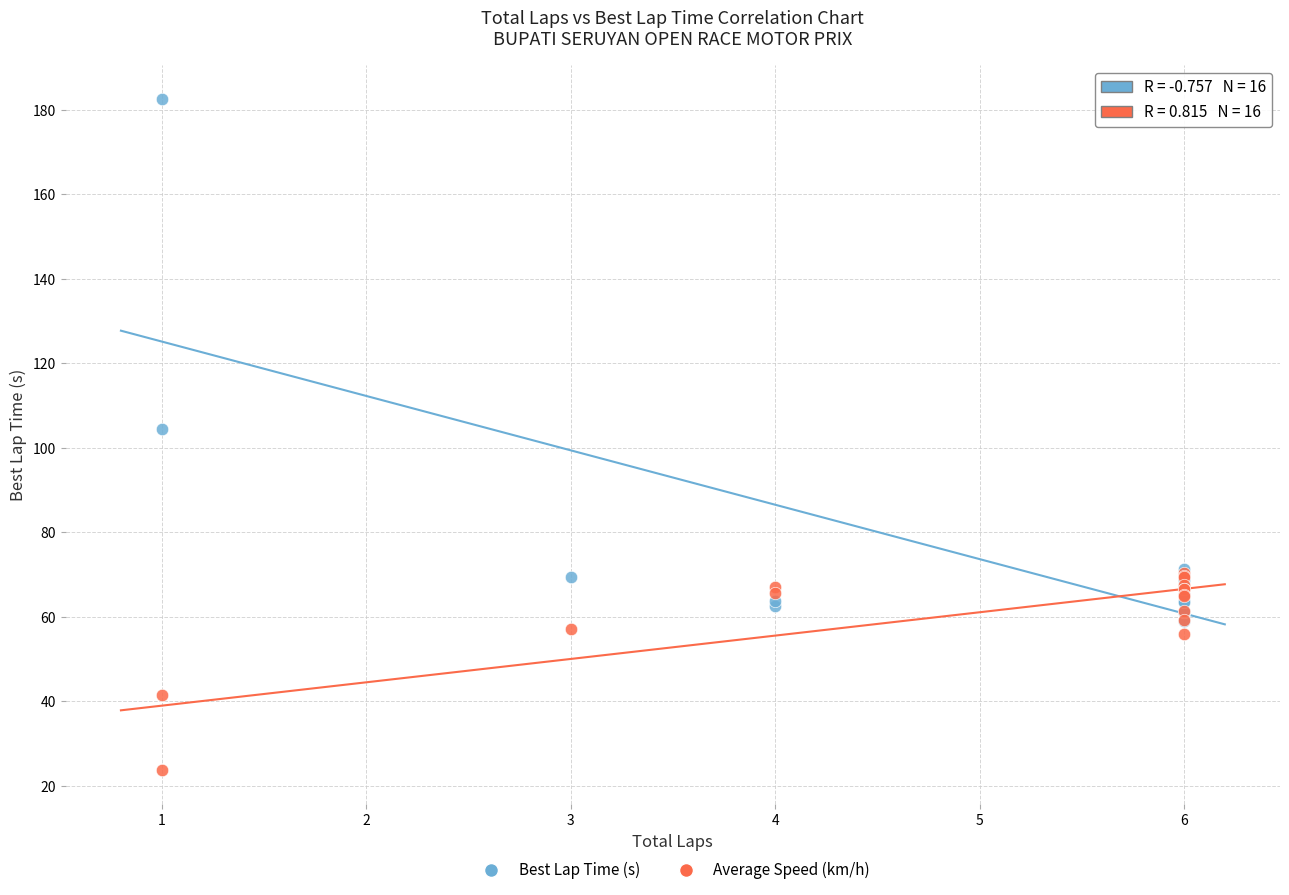

In the Average Speed (km/h) series, what Y value is closest to 46?

41.4